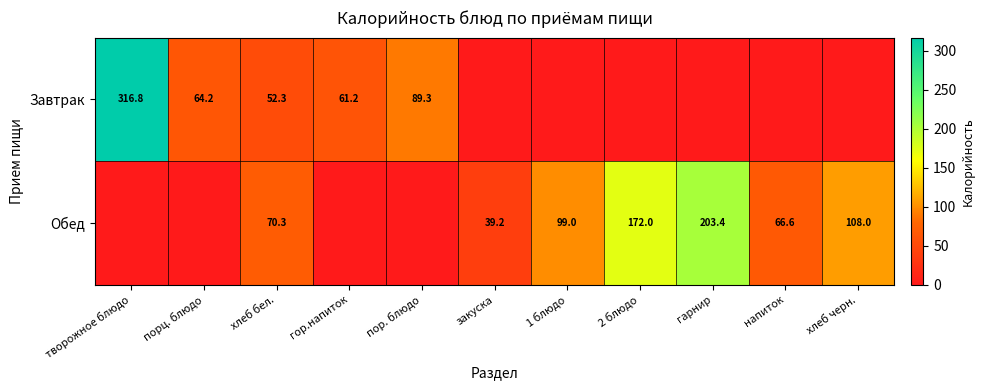

The Обед series shows 108.0 at хлеб черн.. True or false?

True